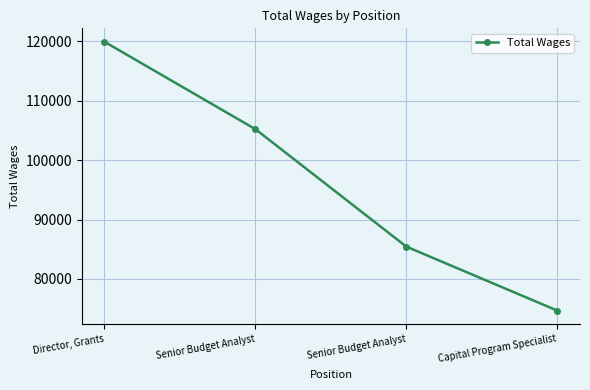

Is this an area chart (filled region under the line)?

No